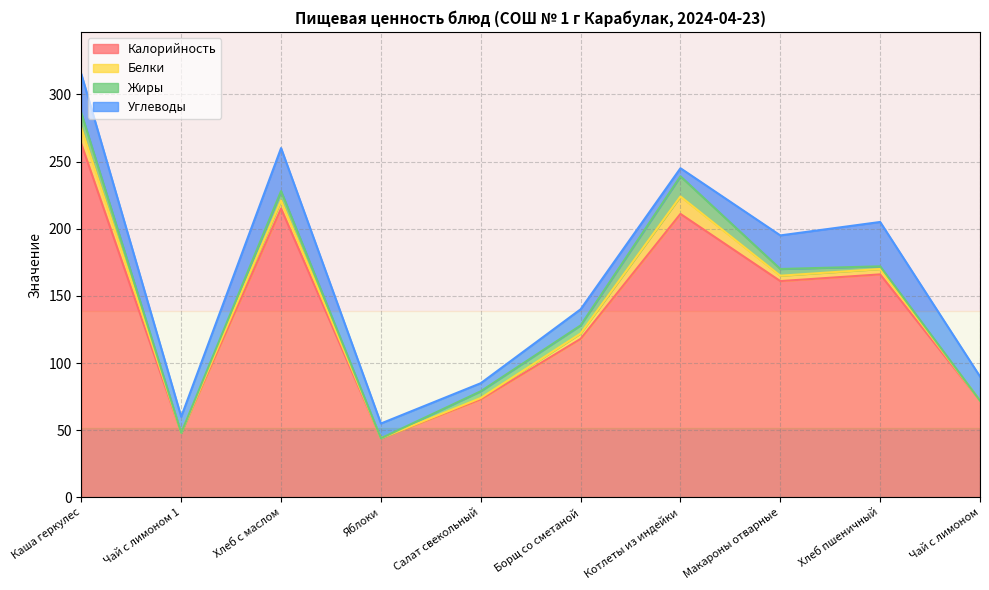

What is the difference between the second highest and second lowest values in the Калорийность series?

167